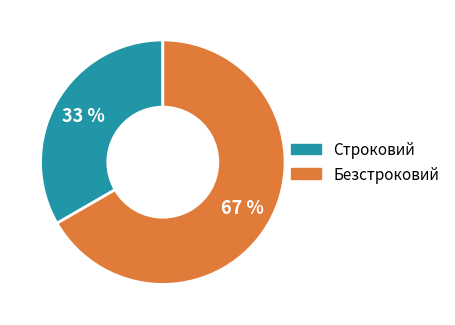

Is Строковий the majority of the pie?

No